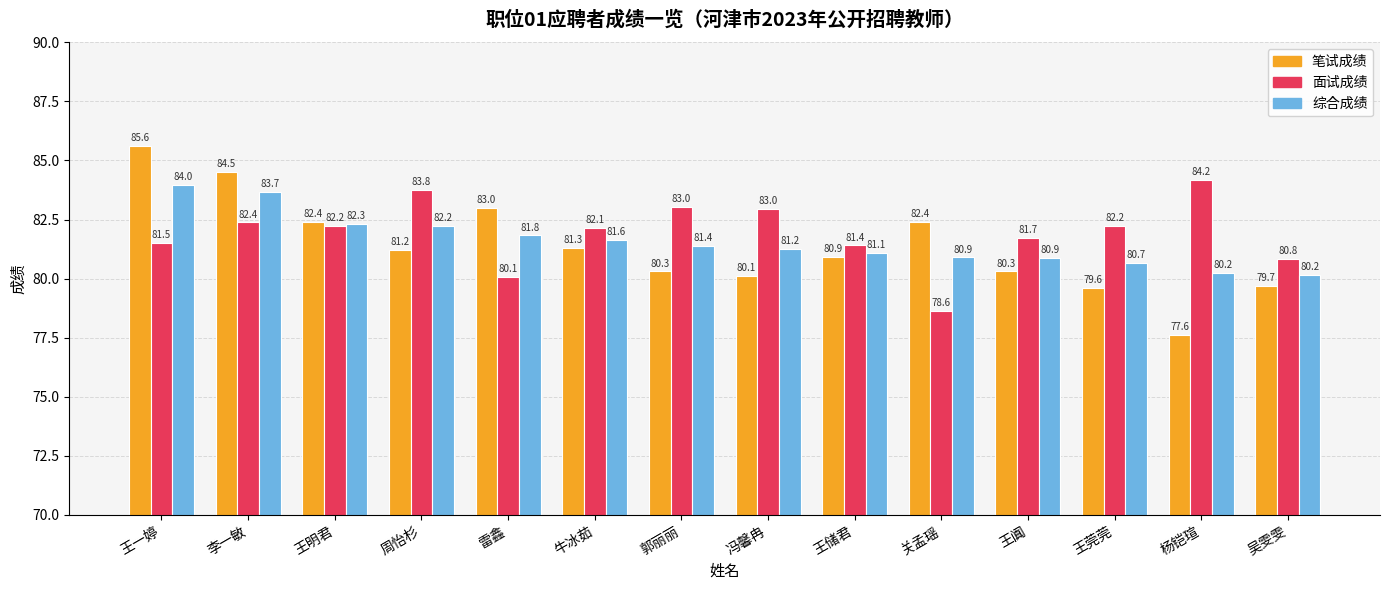

What is the spread (max minus min) of values at 李一敏?

2.1